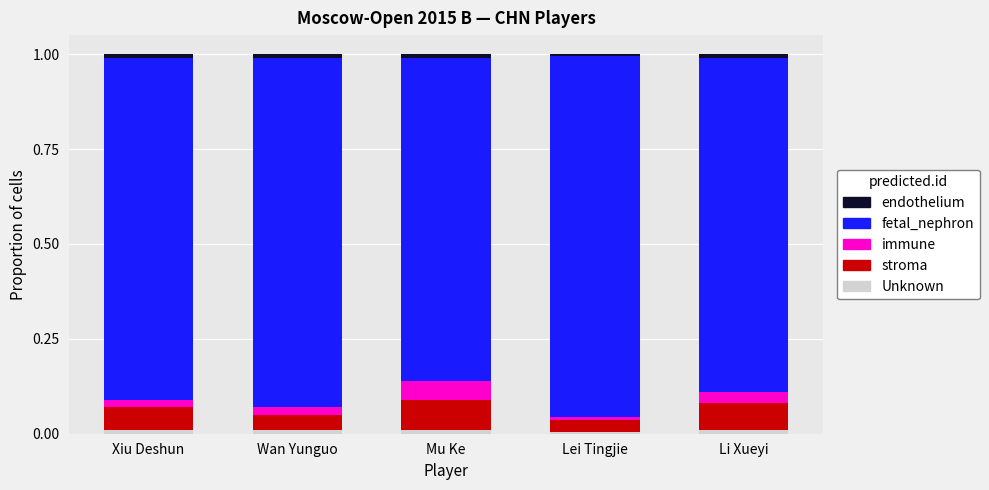

Rank the series by their maximum value, from highest to lowest.

fetal_nephron, stroma, immune, endothelium, Unknown